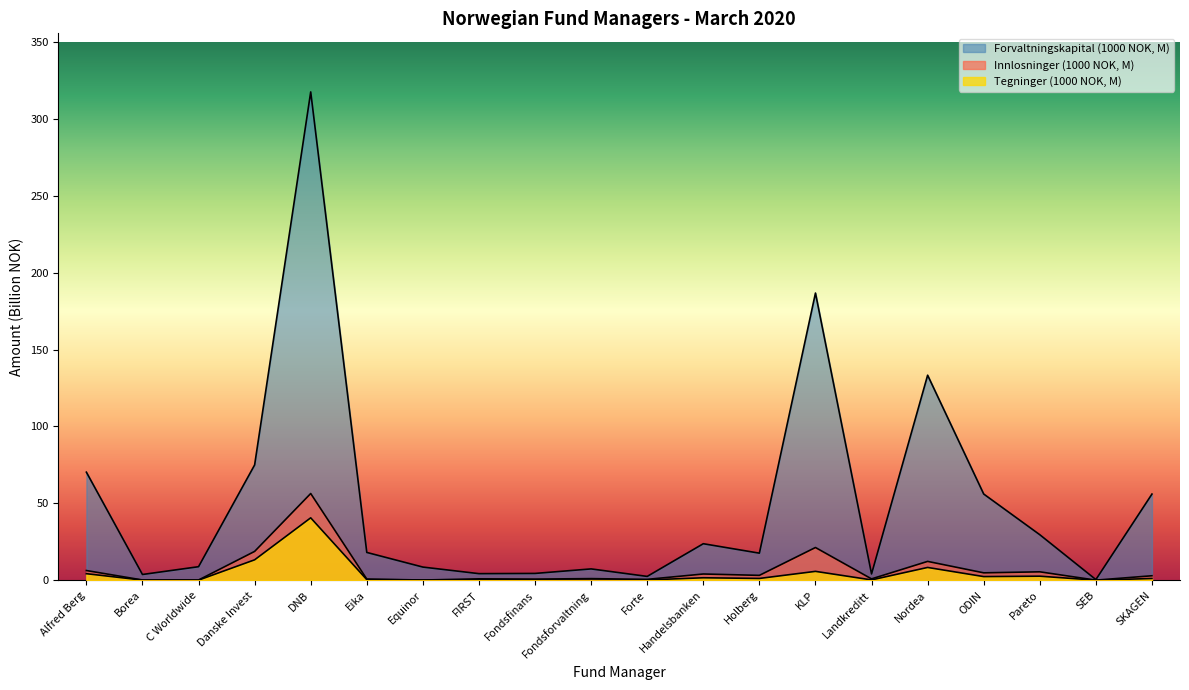

What is the sum of all Forvaltningskapital (1000 NOK) values?

1028.0